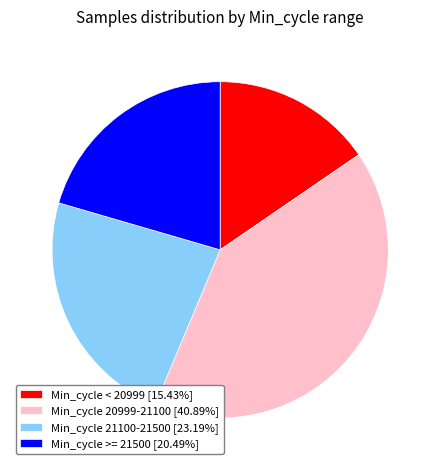

Approximately how many times larger is the value at Min_cycle >= 21500 [20.49%] compared to Min_cycle 20999-21100 [40.89%]?

0.5